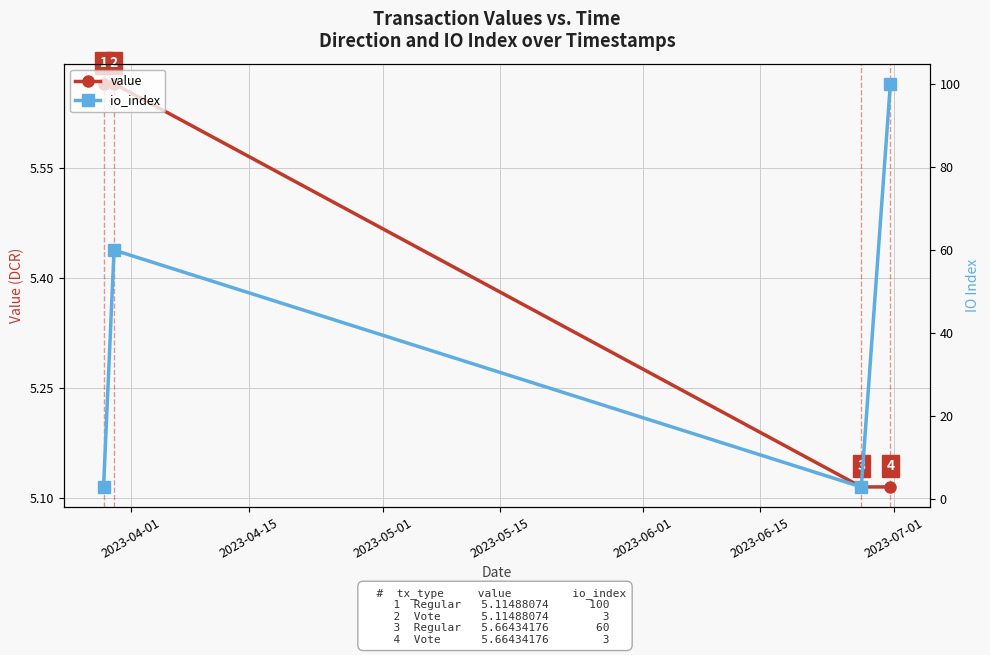

How many value values are between 5 and 6?

4